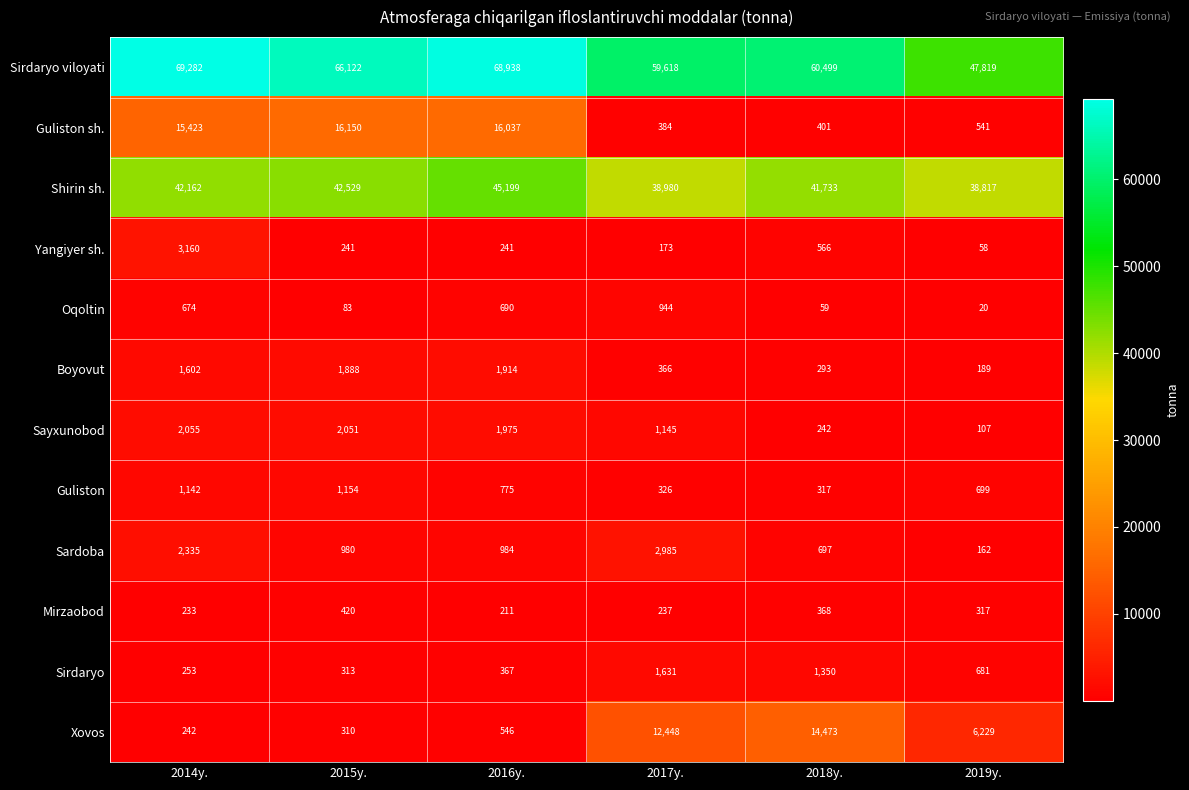

The Shirin sh. series shows 64935 at 2014y.. True or false?

False